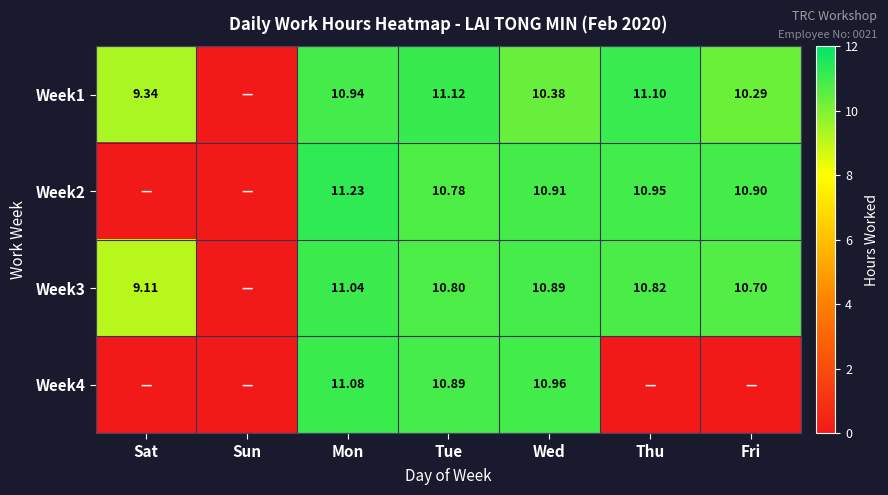

Is the value of Week4 at Tue greater than the value of Week1 at Tue?

No